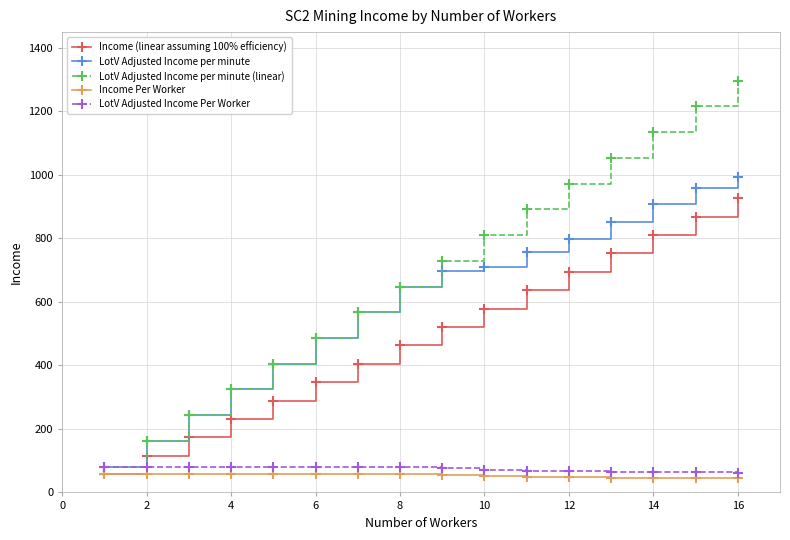

True or false: LotV Adjusted Income per minute has more than 1 interior local peaks.

False